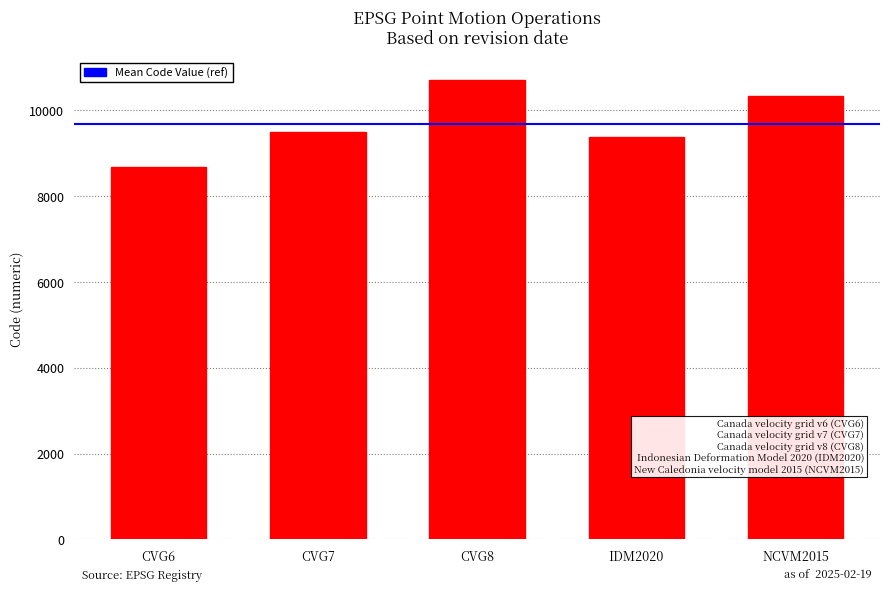

What is the ratio of the value at CVG8 to the value at NCVM2015?

1.0